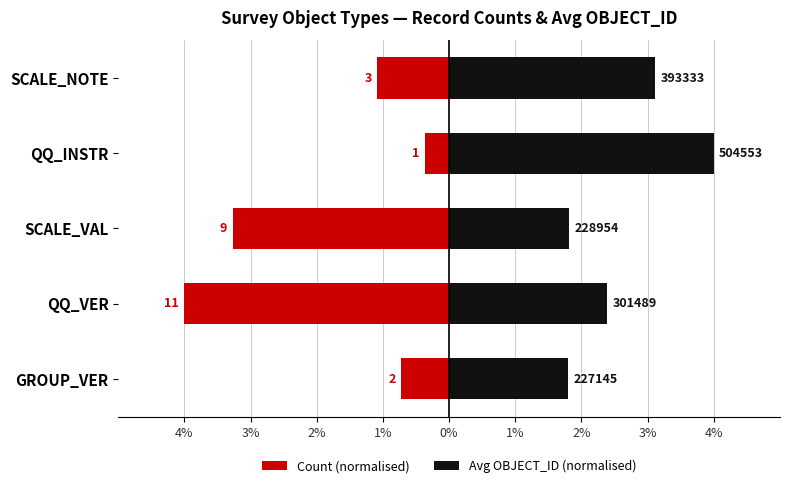

What is the maximum value shown in the chart?

4.0